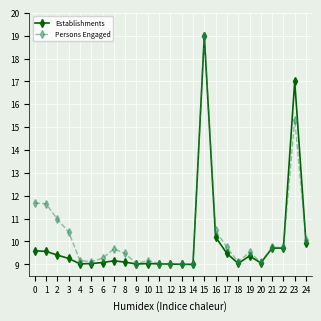

What is the maximum value for Persons Engaged?

19.0